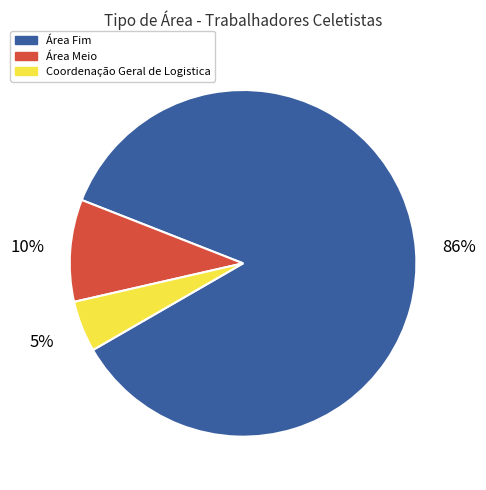

To the nearest percent, what is the average slice percentage?

33%